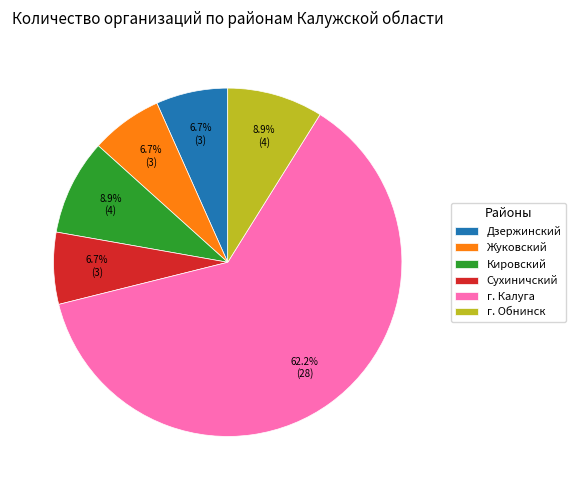

Is the sum of Сухиничский and г. Калуга greater than half?

Yes